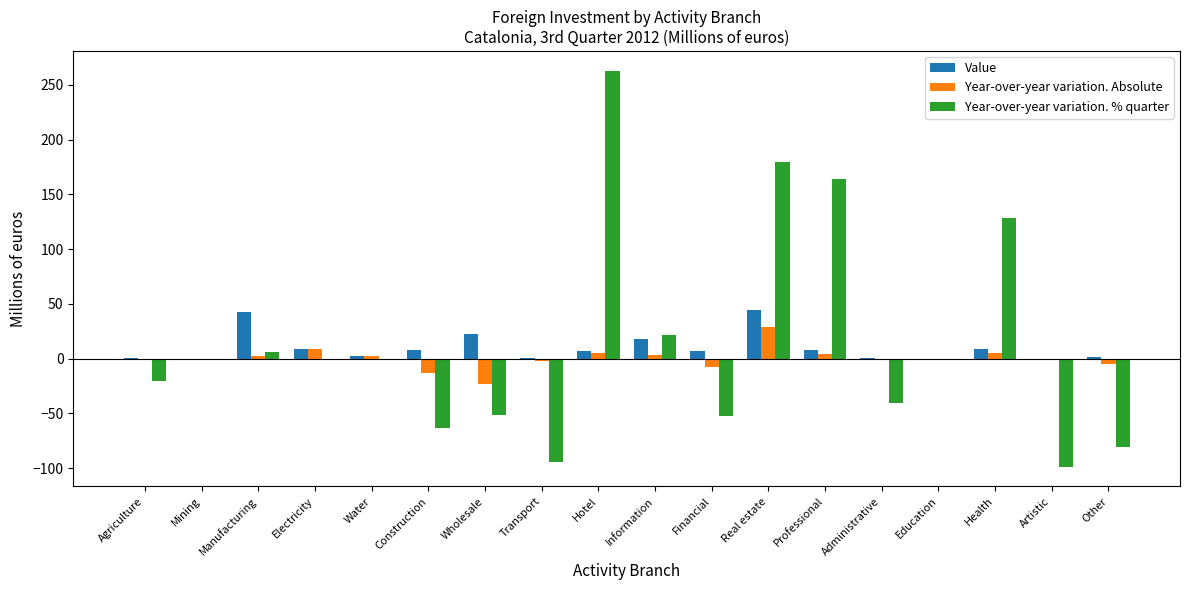

Between Mining and Real estate, which series saw the biggest shift?

Year-over-year variation. % quarter